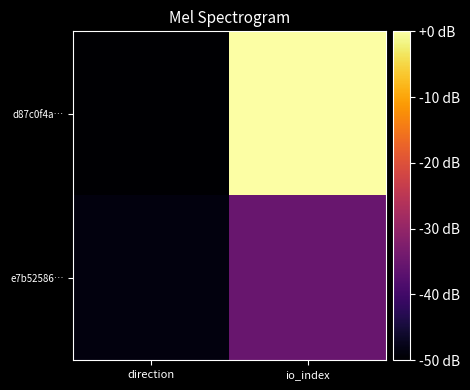

At direction, list the series in order from largest to smallest.

e7b52586…, d87c0f4a…